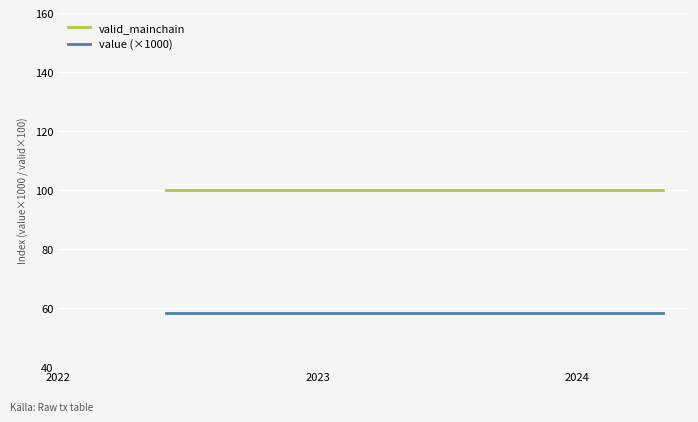

What is the minimum value for valid_mainchain?

100.0